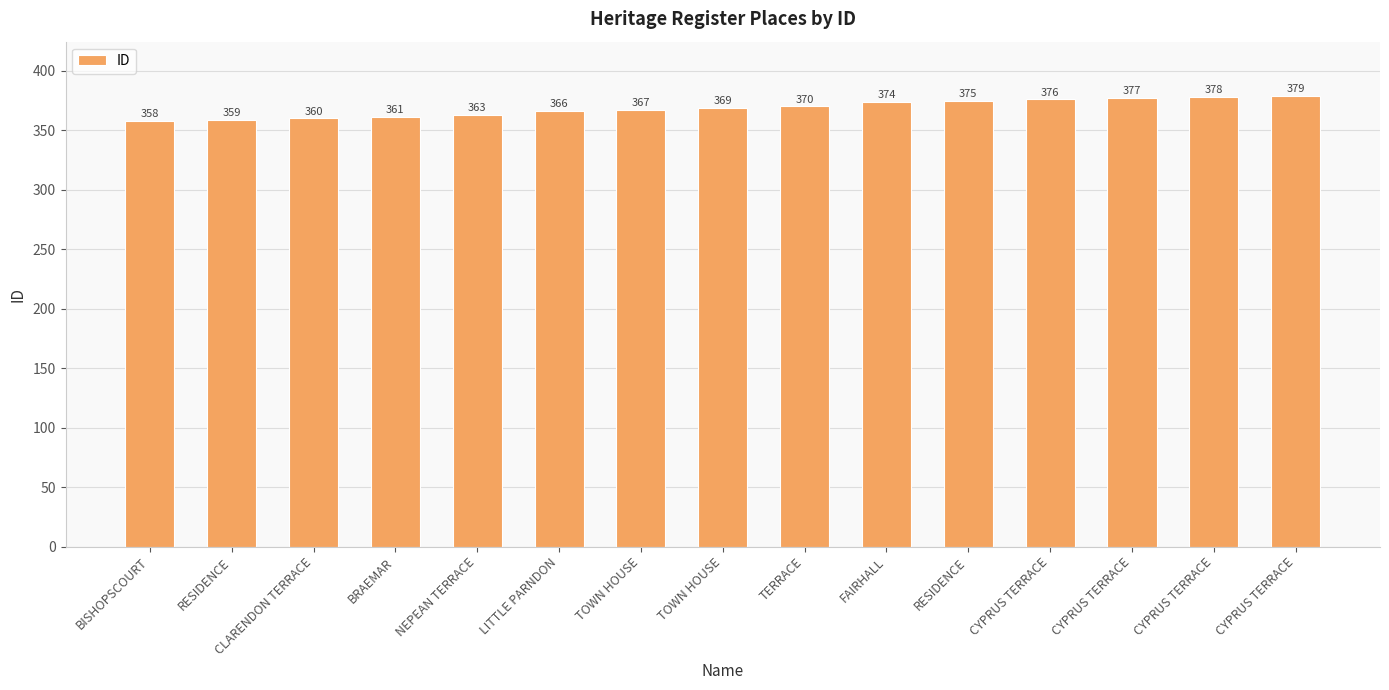

List the labels in order of value, largest first.

CYPRUS TERRACE, CYPRUS TERRACE, CYPRUS TERRACE, CYPRUS TERRACE, RESIDENCE, FAIRHALL, TERRACE, TOWN HOUSE, TOWN HOUSE, LITTLE PARNDON, NEPEAN TERRACE, BRAEMAR, CLARENDON TERRACE, RESIDENCE, BISHOPSCOURT